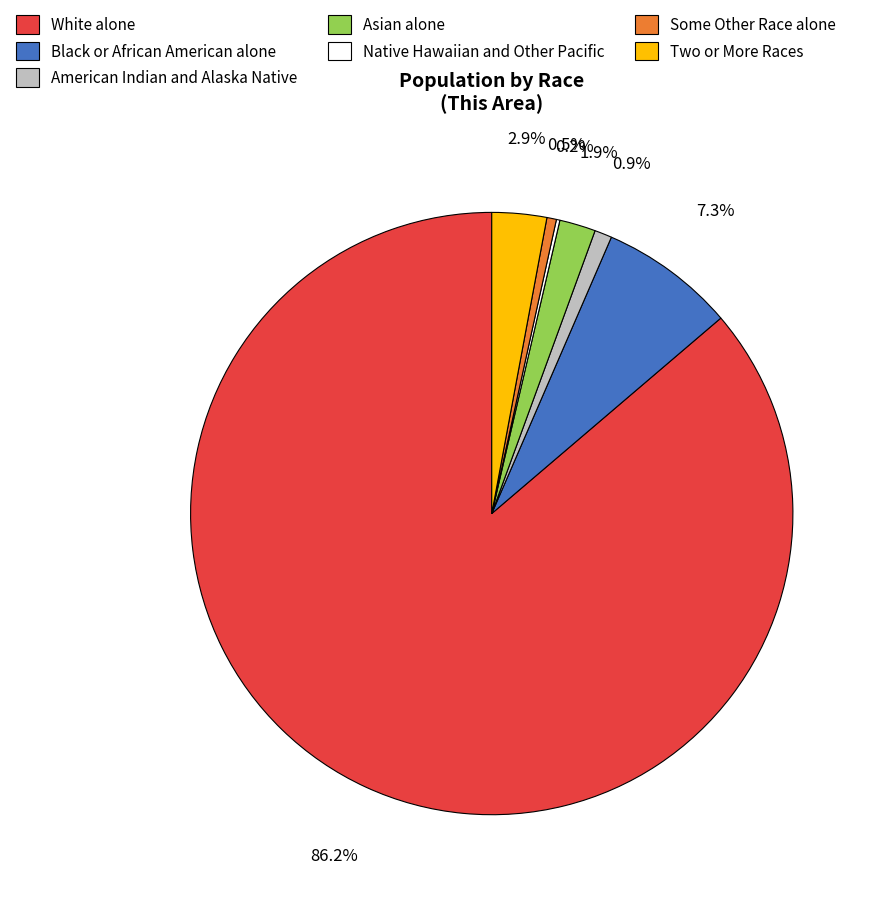

To the nearest percent, what is the difference between the Some Other Race alone and Two or More Races slice percentages?

2%